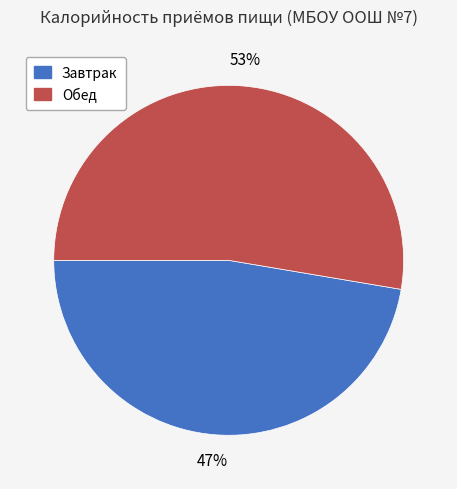

Approximately how many times larger is the value at Завтрак compared to Обед?

0.9